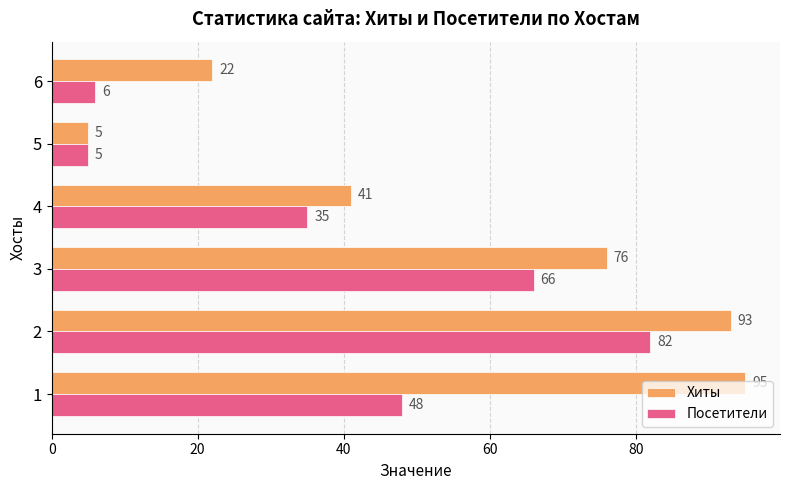

At which category is the sum across all series the highest?

2